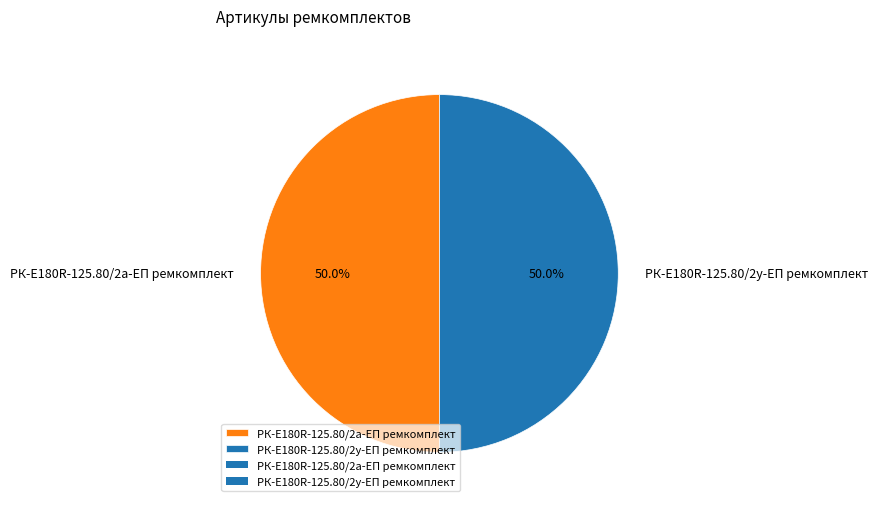

What percentage is NOT represented by РК-E180R-125.80/2у-ЕП ремкомплект?

50.0%